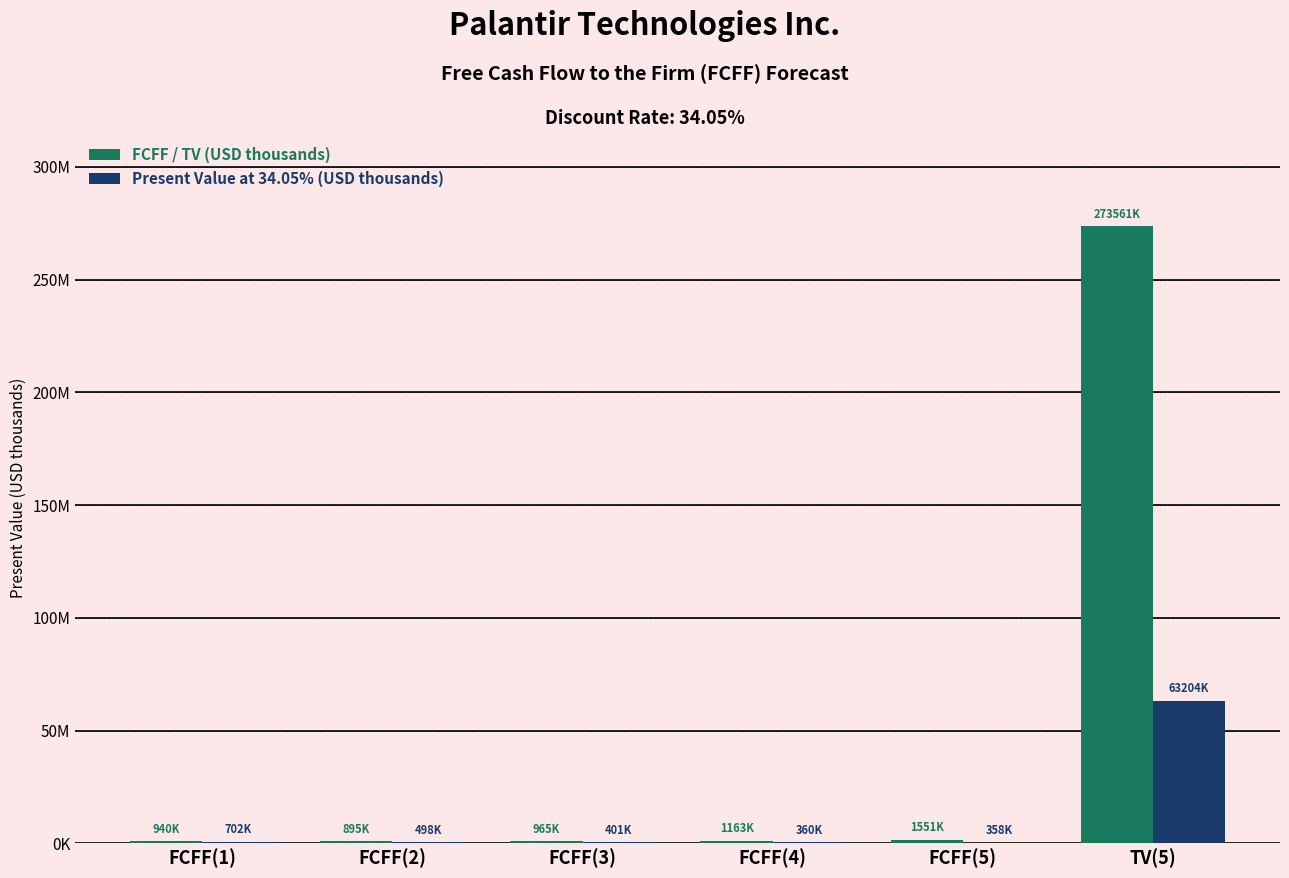

List the series in order of their peak value, highest first.

FCFF / TV (USD thousands), Present Value at 34.05% (USD thousands)